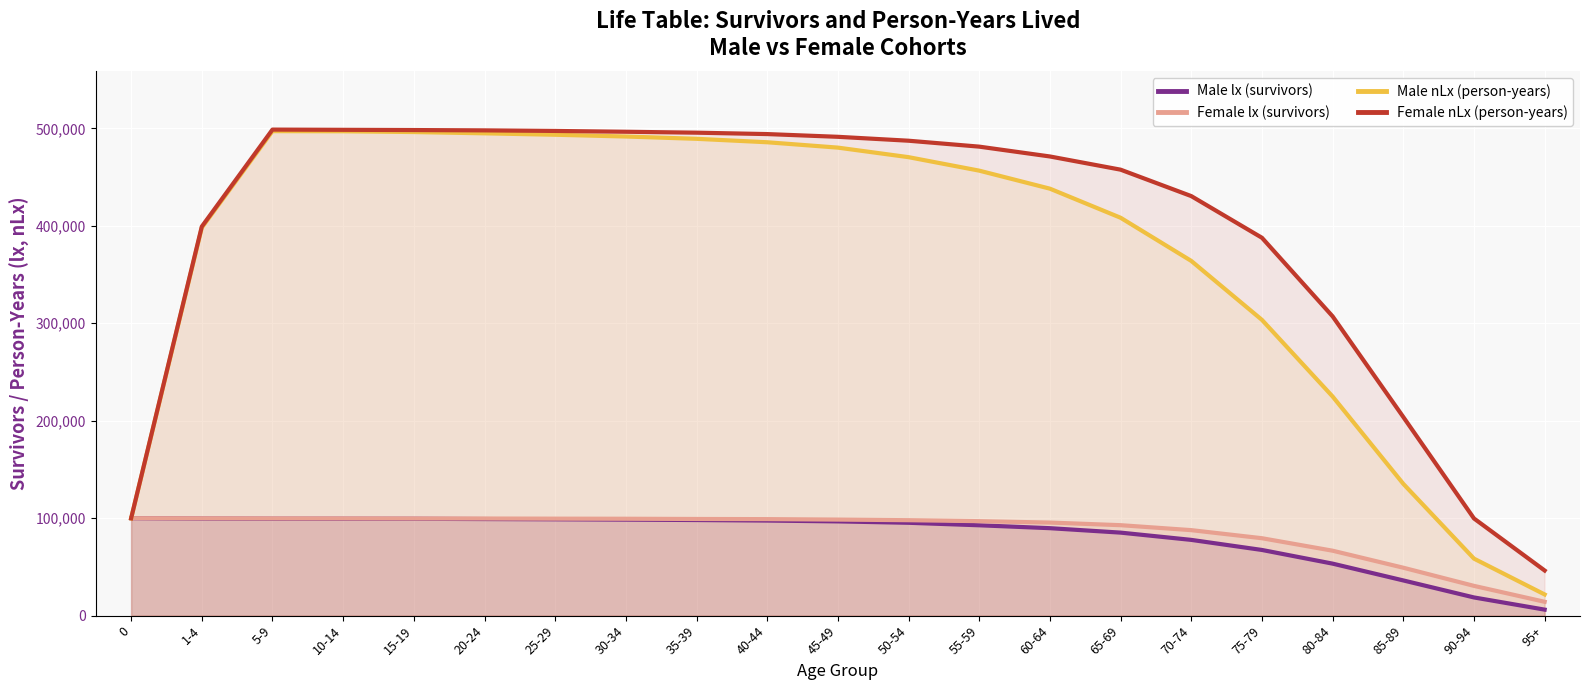

Reading left to right, transcribe all the data shown in this chart.

Male lx (survivors): 0=100000	1-4=99614	5-9=99451	10-14=99427	15-19=99368	20-24=99110	25-29=98864	30-34=98531	35-39=98106	40-44=97572	45-49=96711	50-54=95292	55-59=92720	60-64=89746	65-69=85192	70-74=77734	75-79=67393	80-84=53362	85-89=36125	90-94=18665	95+=6160
Female lx (survivors): 0=100000	1-4=99872	5-9=99763	10-14=99744	15-19=99670	20-24=99653	25-29=99521	30-34=99424	35-39=99190	40-44=99044	45-49=98571	50-54=97933	55-59=96951	60-64=95506	65-69=92825	70-74=87736	75-79=79441	80-84=66630	85-89=49170	90-94=30543	95+=14210
Male nLx (person-years): 0=99707	1-4=398097	5-9=497177	10-14=497054	15-19=496257	20-24=494944	25-29=493479	30-34=491676	35-39=489306	40-44=485782	45-49=480272	50-54=470477	55-59=456639	60-64=438141	65-69=408304	70-74=364006	75-79=303497	80-84=224857	85-89=135234	90-94=58493	95+=21732
Female nLx (person-years): 0=99898	1-4=399231	5-9=498773	10-14=498535	15-19=498309	20-24=497972	25-29=497379	30-34=496558	35-39=495602	40-44=494168	45-49=491366	50-54=487352	55-59=481279	60-64=471195	65-69=457650	70-74=430528	75-79=387765	80-84=307100	85-89=203820	90-94=99718	95+=46302